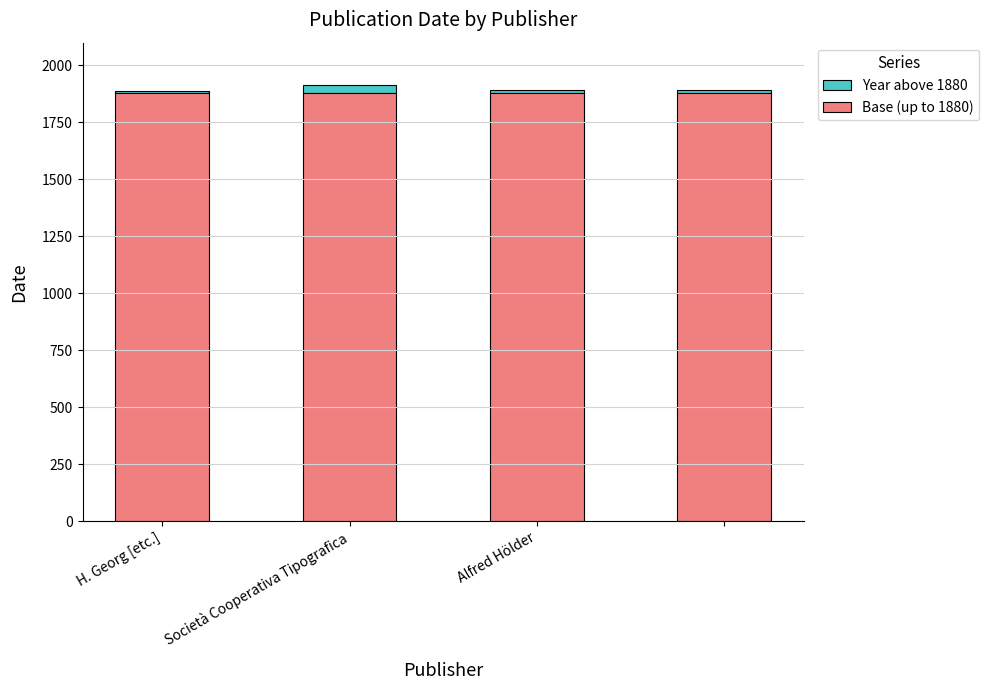

What are all the series names shown in the legend?

Year above 1880, Base (up to 1880)